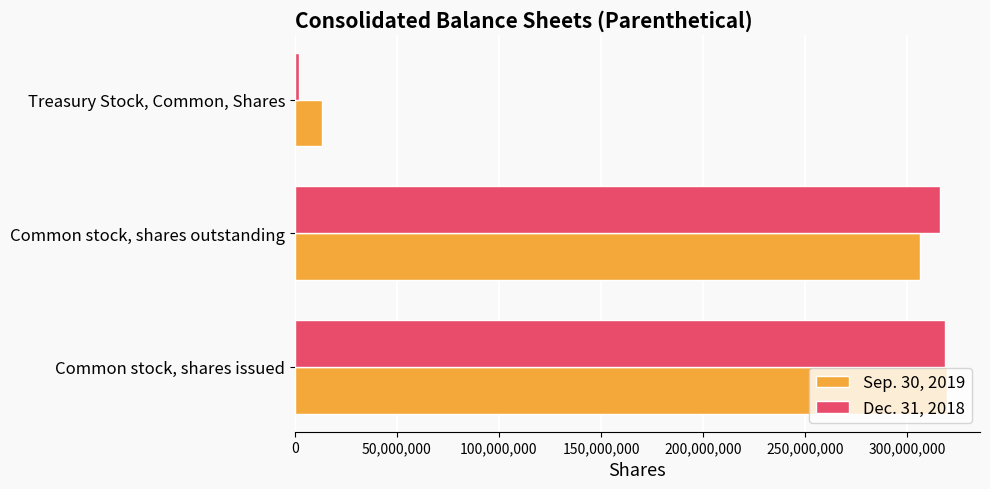

At which label does Dec. 31, 2018 reach its minimum?

Treasury Stock, Common, Shares